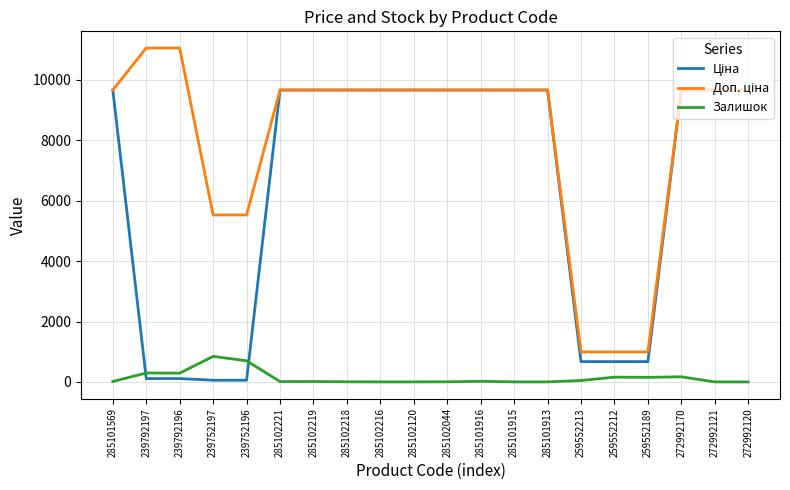

What is the total value across all series at 285101915?

19329.3